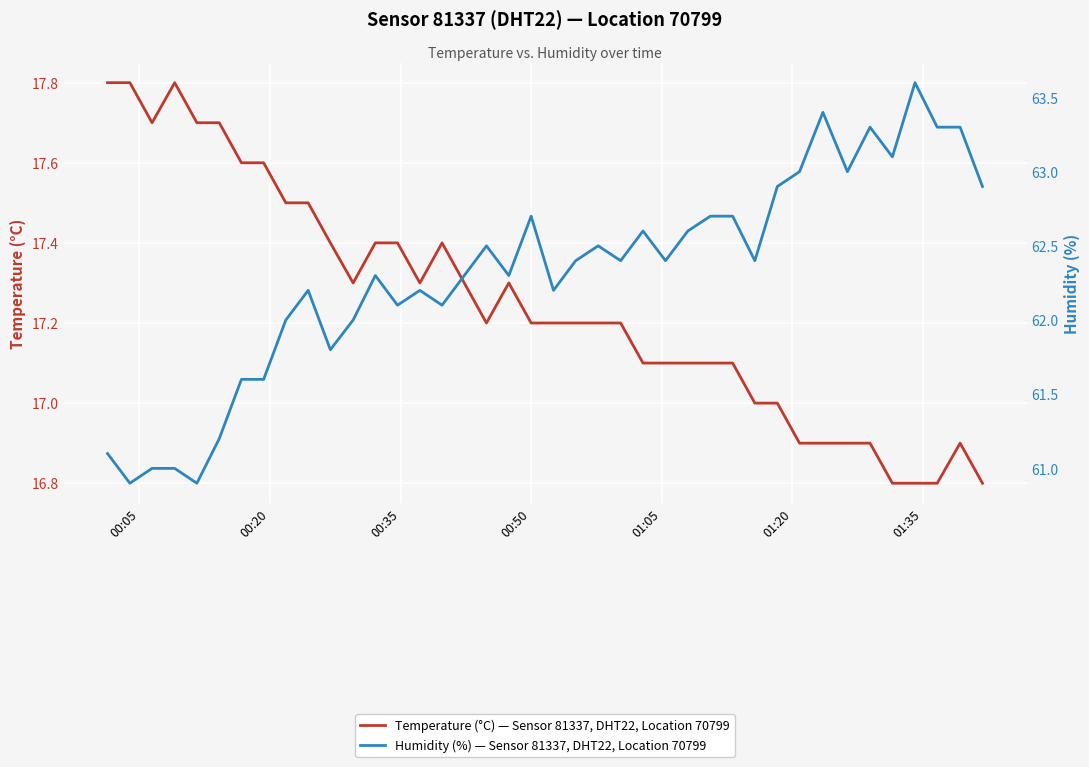

Is the value of Temperature (°C) — Sensor 81337, DHT22, Location 70799 at 11 greater than the value of Humidity (%) — Sensor 81337, DHT22, Location 70799 at 25?

No